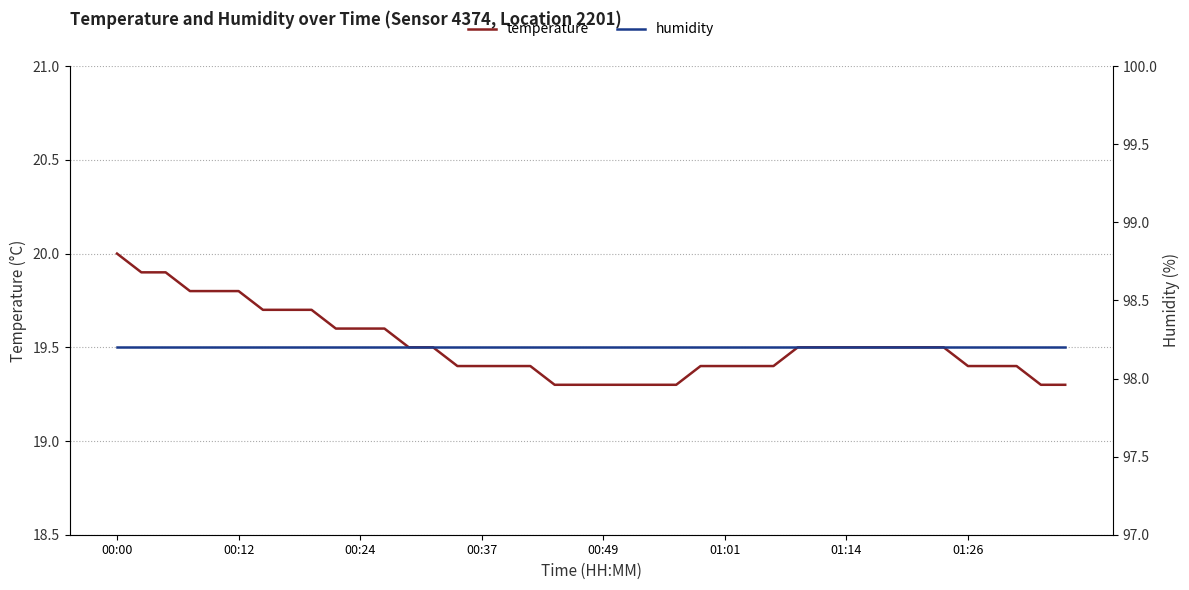

Reading right to left, extract all data points from this chart.

temperature: 19.3	19.3	19.4	19.4	19.4	19.5	19.5	19.5	19.5	19.5	19.5	19.5	19.4	19.4	19.4	19.4	19.3	19.3	19.3	19.3	19.3	19.3	19.4	19.4	19.4	19.4	19.5	19.5	19.6	19.6	19.6	19.7	19.7	19.7	19.8	19.8	19.8	19.9	19.9	20.0
humidity: 98.2	98.2	98.2	98.2	98.2	98.2	98.2	98.2	98.2	98.2	98.2	98.2	98.2	98.2	98.2	98.2	98.2	98.2	98.2	98.2	98.2	98.2	98.2	98.2	98.2	98.2	98.2	98.2	98.2	98.2	98.2	98.2	98.2	98.2	98.2	98.2	98.2	98.2	98.2	98.2